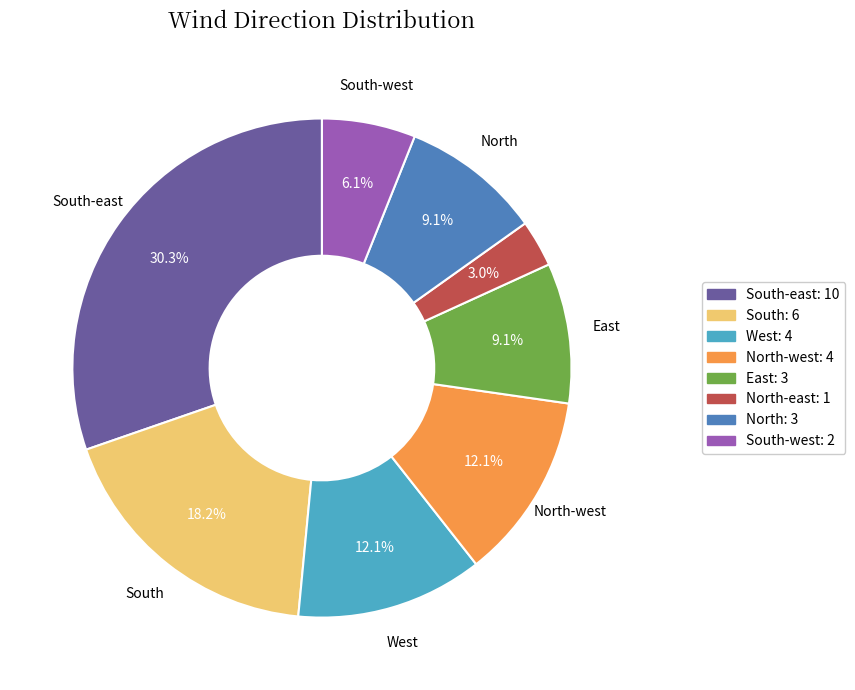

Does any single category account for the majority?

No